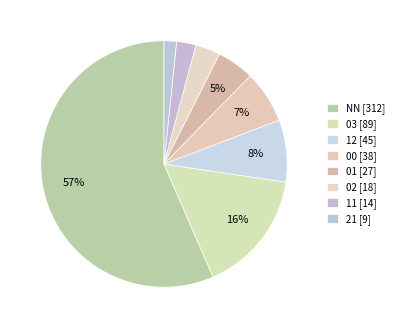

Which has a higher value, 00 or 01?

00